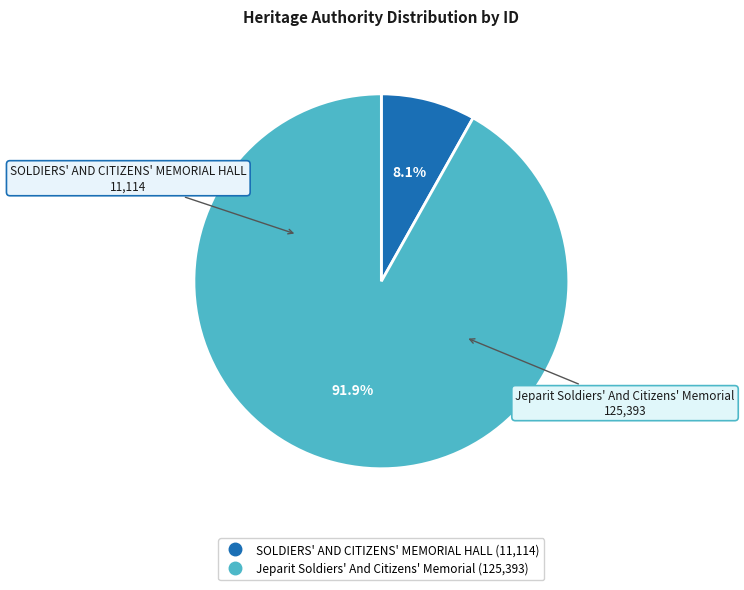

Rank the categories by value from highest to lowest.

Jeparit Soldiers' And Citizens' Memorial, SOLDIERS' AND CITIZENS' MEMORIAL HALL